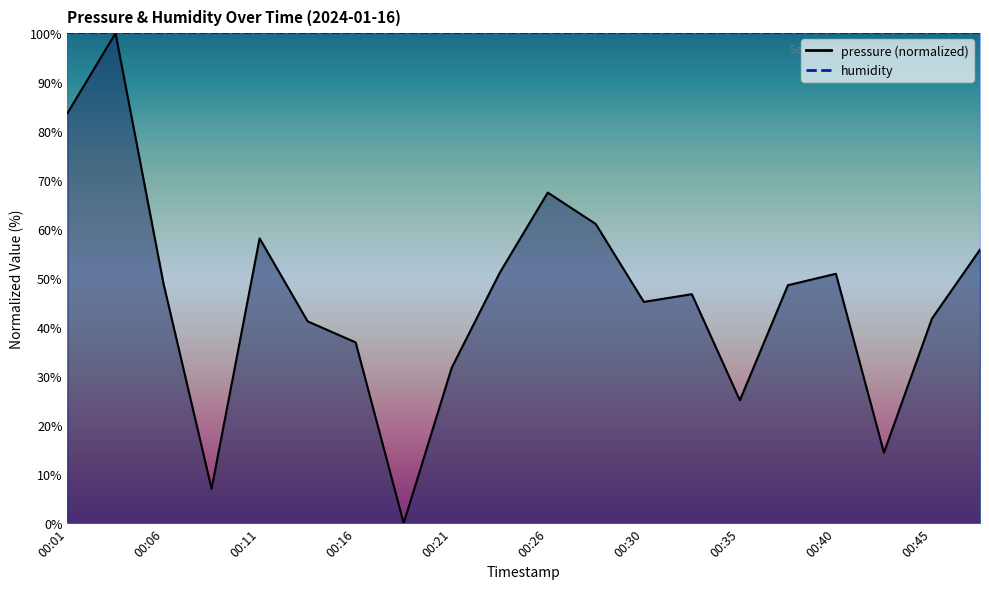

List the labels in order of value, largest first.

00:04, 00:01, 00:26, 00:28, 00:11, 00:47, 00:23, 00:40, 00:06, 00:38, 00:33, 00:30, 00:45, 00:13, 00:16, 00:21, 00:35, 00:43, 00:09, 00:18